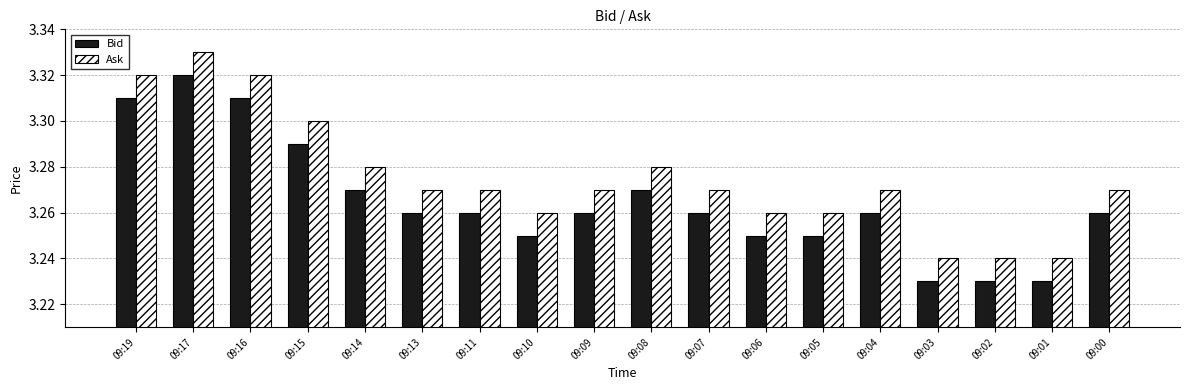

How many Ask values are between 3 and 4?

18